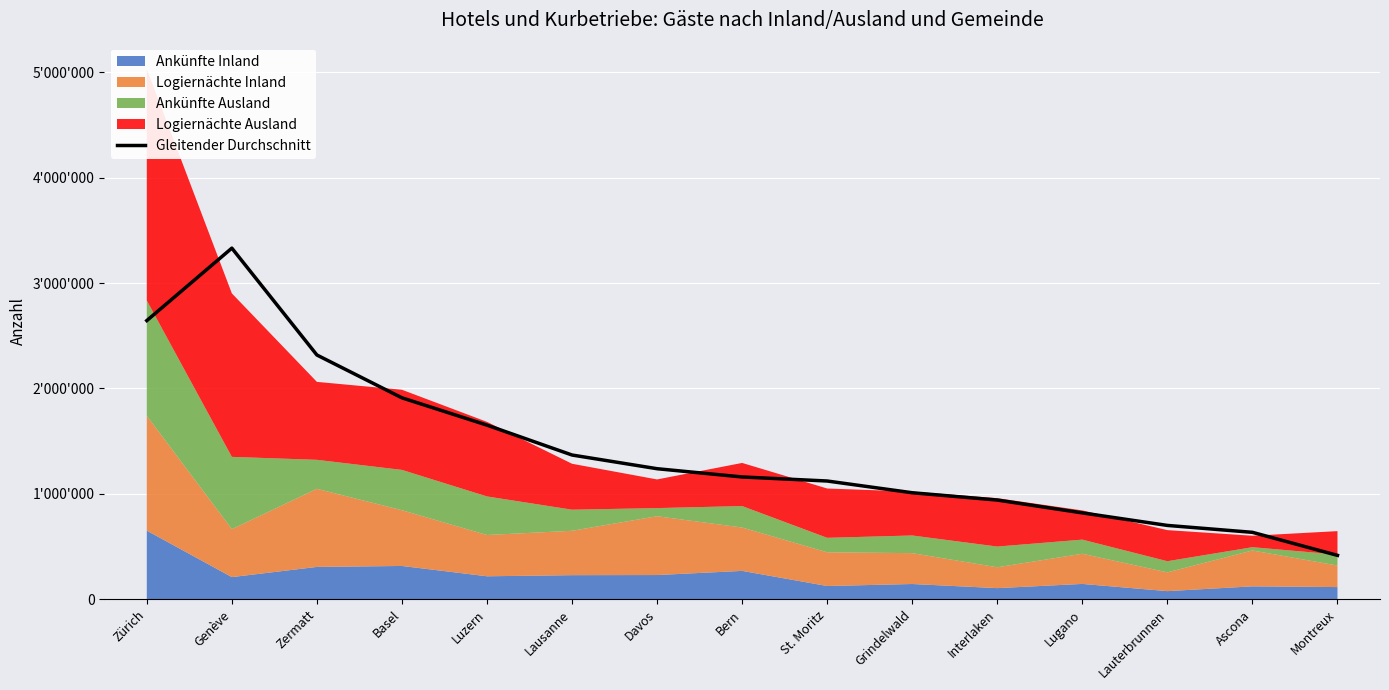

What is the label of the 9th point from the right?

Davos